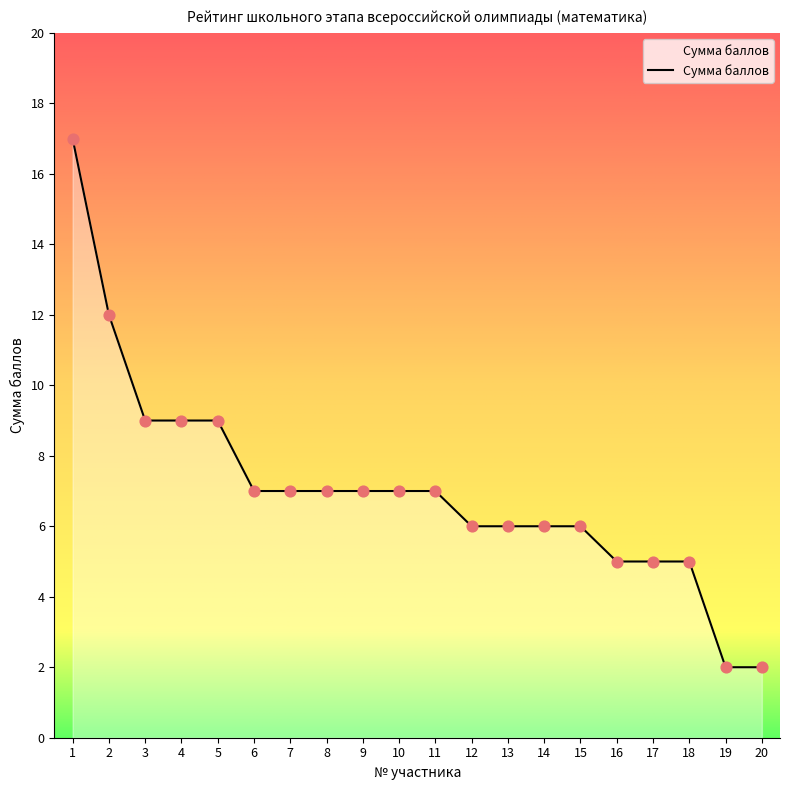

Approximately how many times larger is the value at 12 compared to 3?

0.7